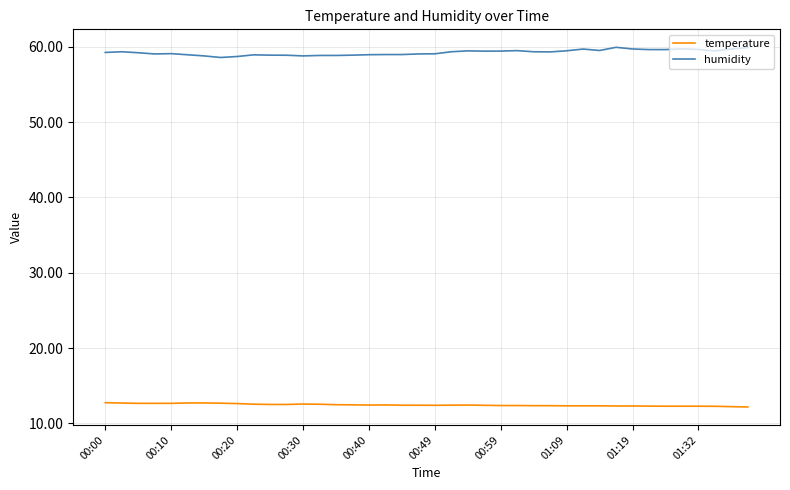

What is the smallest value displayed?

12.2